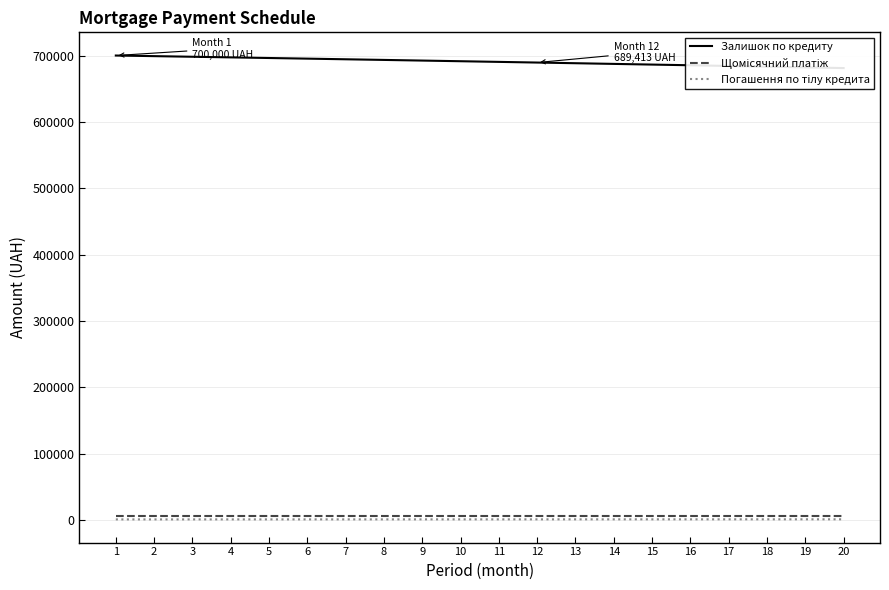

What are all the series names shown in the legend?

Залишок по кредиту, Щомісячний платіж, Погашення по тілу кредита